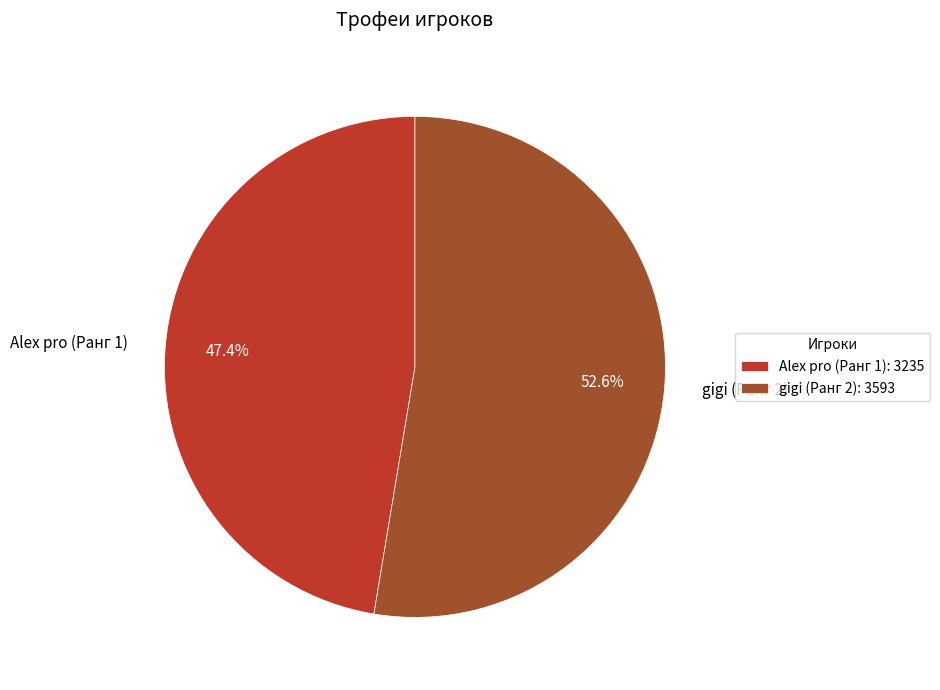

Approximately how many times larger is the value at gigi (Ранг 2) compared to Alex pro (Ранг 1)?

1.1